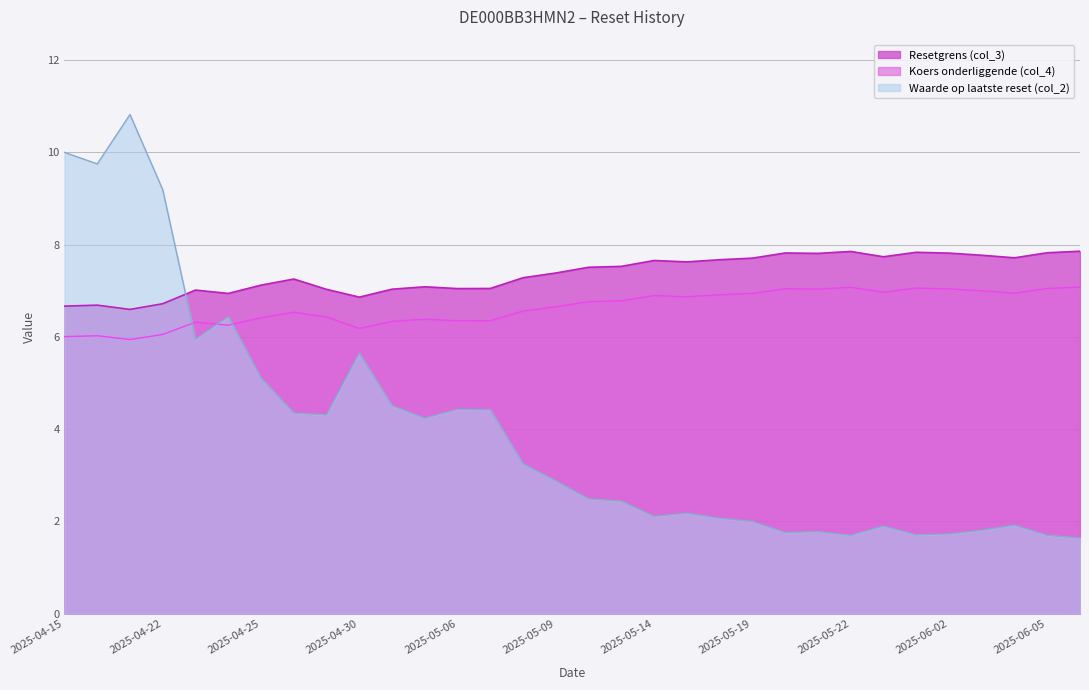

What value does the Resetgrens (col_3) series have at 2025-04-15?

6.7